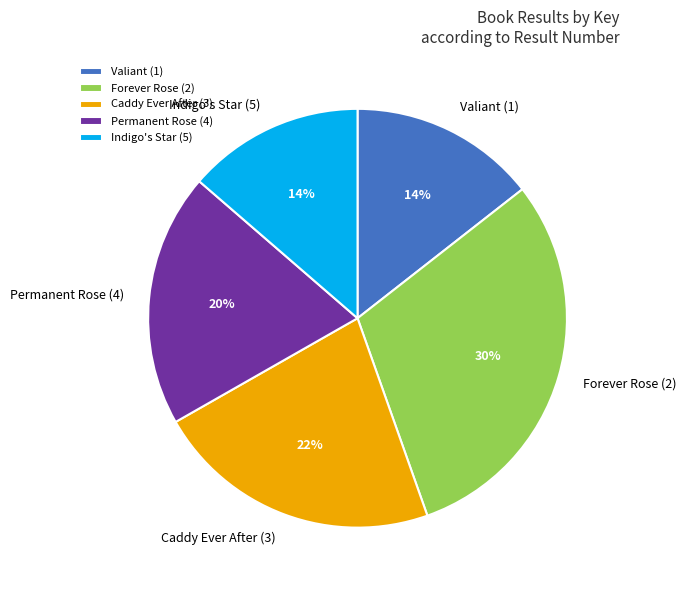

How many segments does this pie chart have?

5